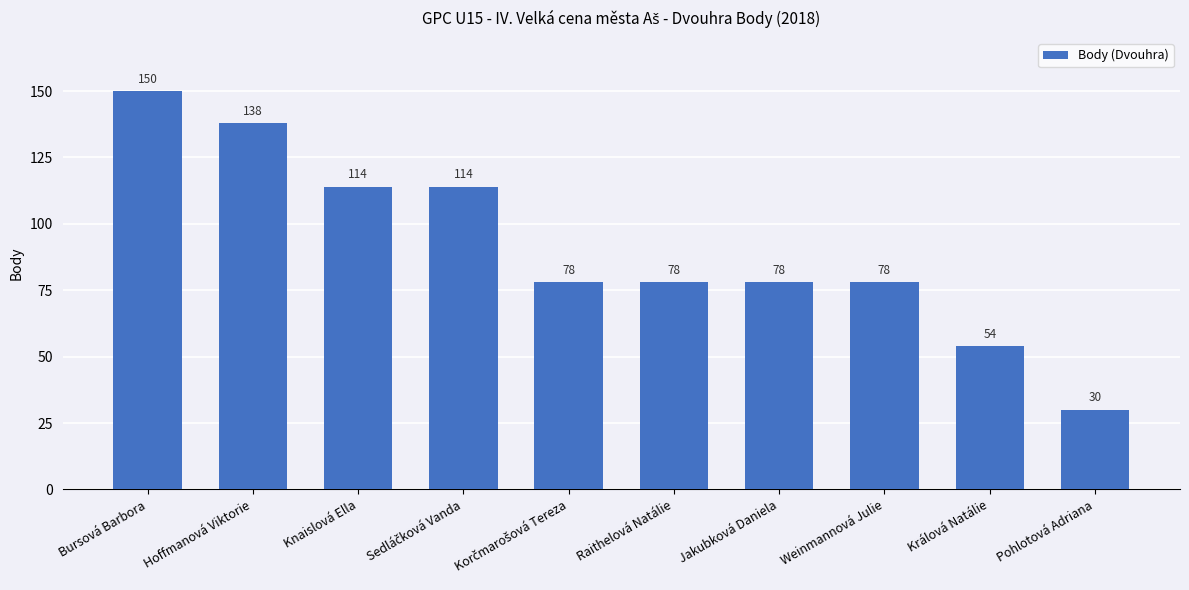

Approximately how many times larger is the value at Raithelová Natálie compared to Pohlotová Adriana?

2.6